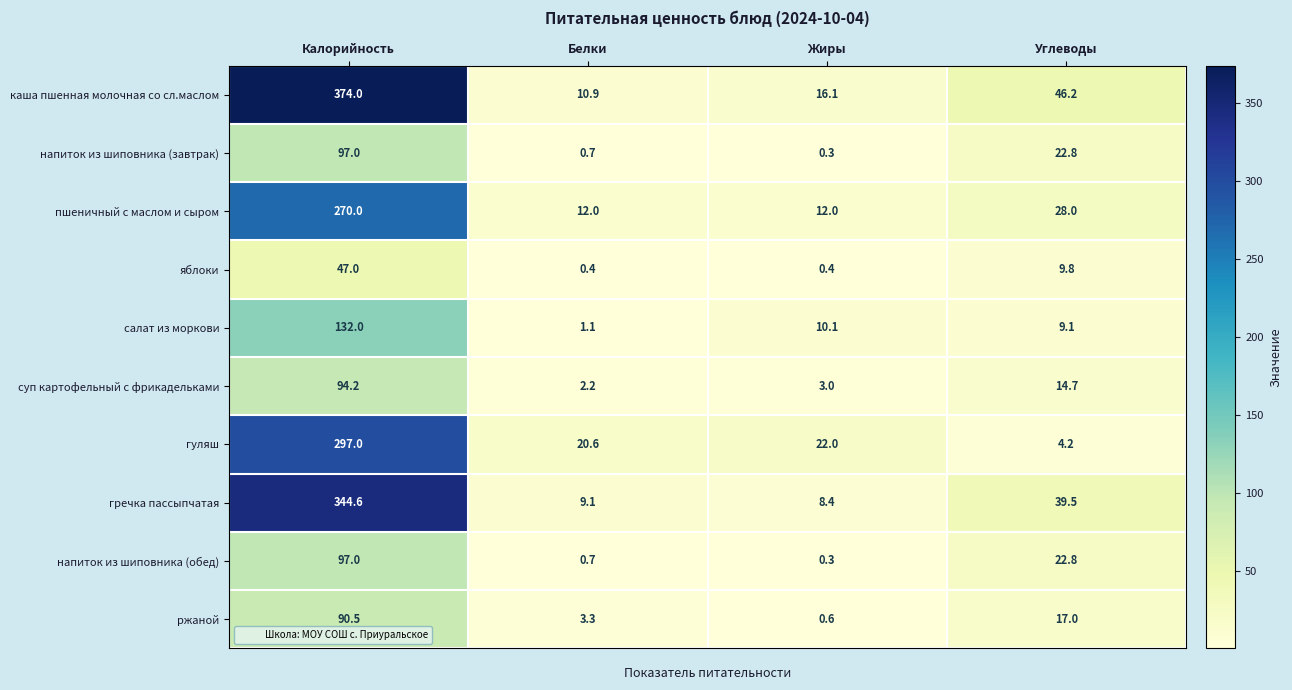

The value of суп картофельный с фрикадельками at Углеводы is 22.5. True or false?

False